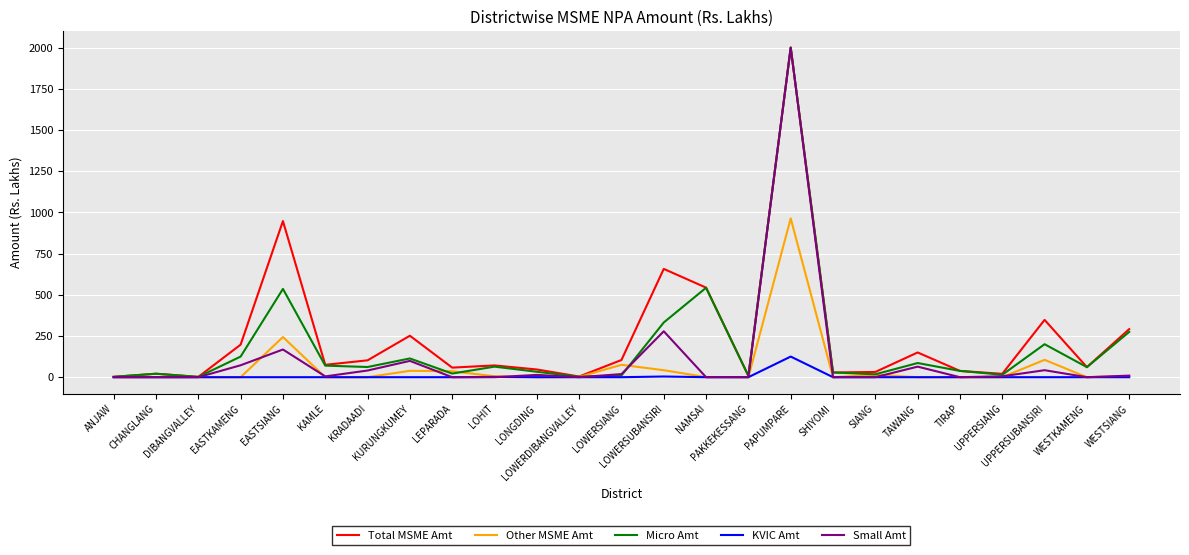

What is the total value across all series at DIBANGVALLEY?

3.7